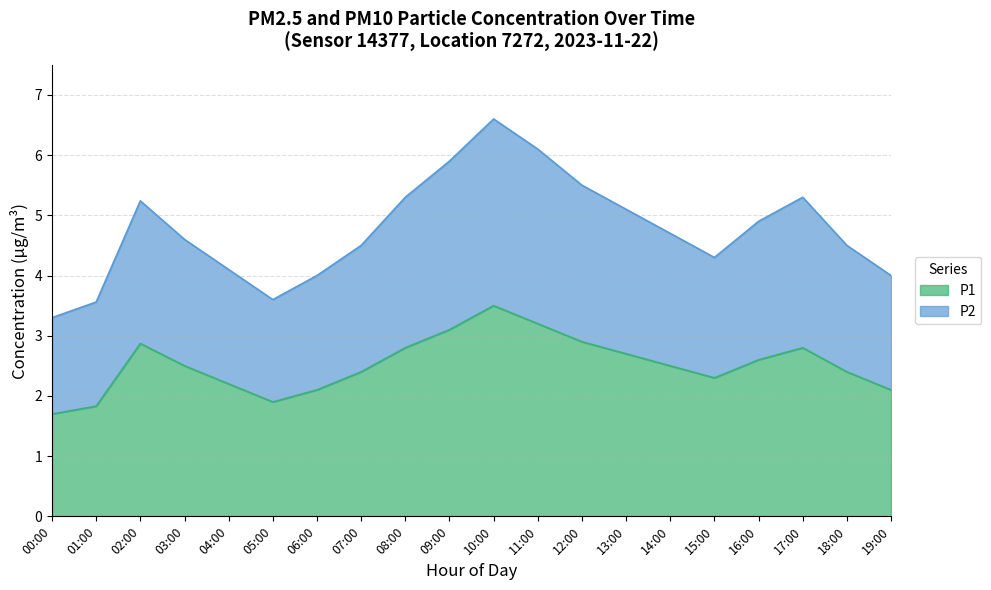

What is the label of the 15th point from the right?

05:00